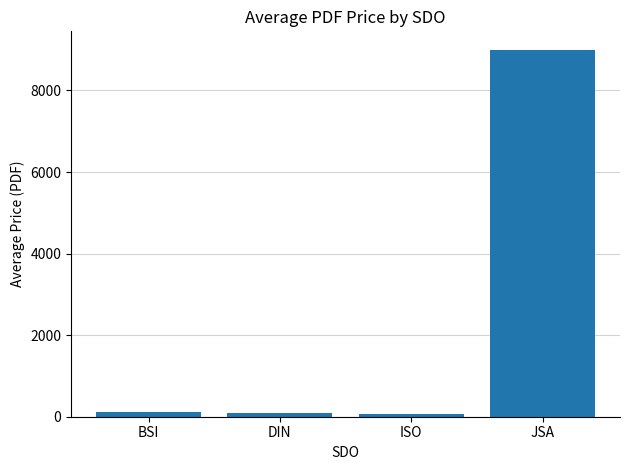

What is the label of the 3rd bar from the left?

ISO